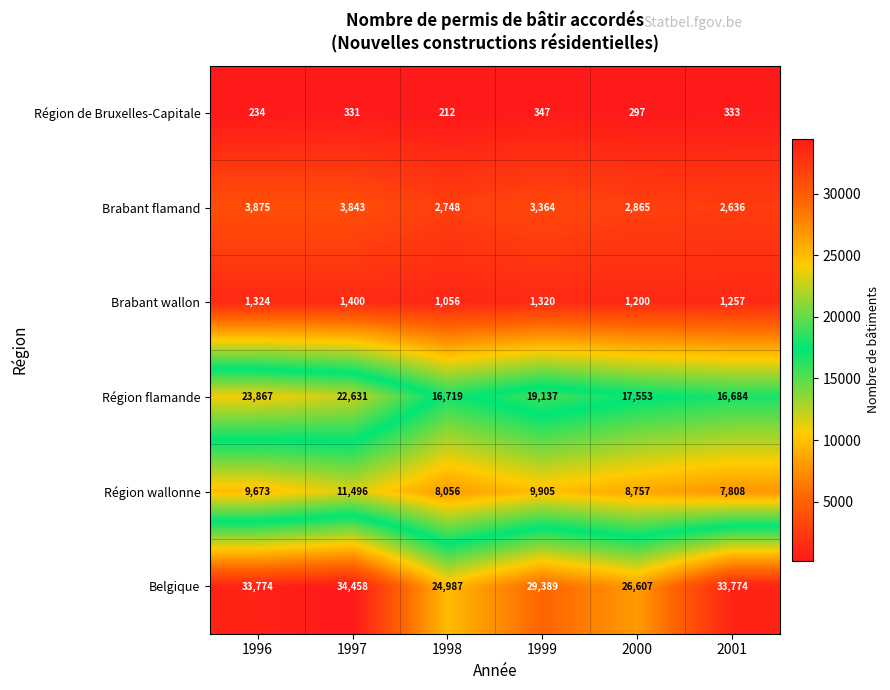

List the series in order of their peak value, lowest first.

Région de Bruxelles-Capitale, Brabant wallon, Brabant flamand, Région wallonne, Région flamande, Belgique